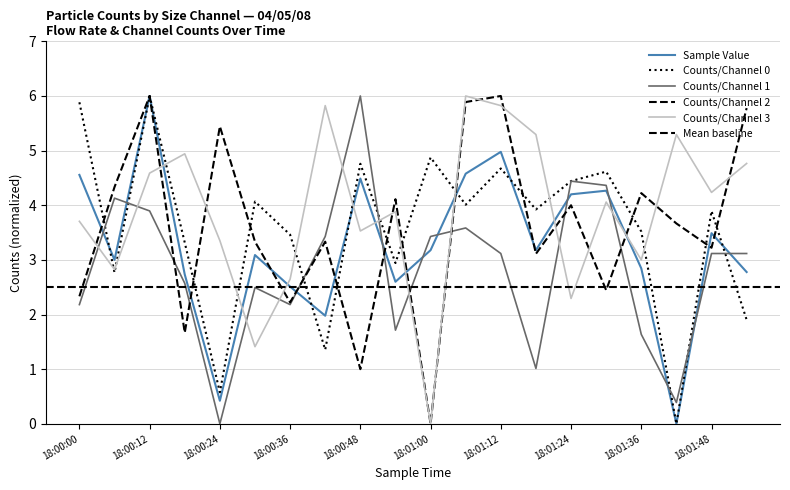

The value of Counts/Channel 3 at 18:01:42 is 9.4. True or false?

False